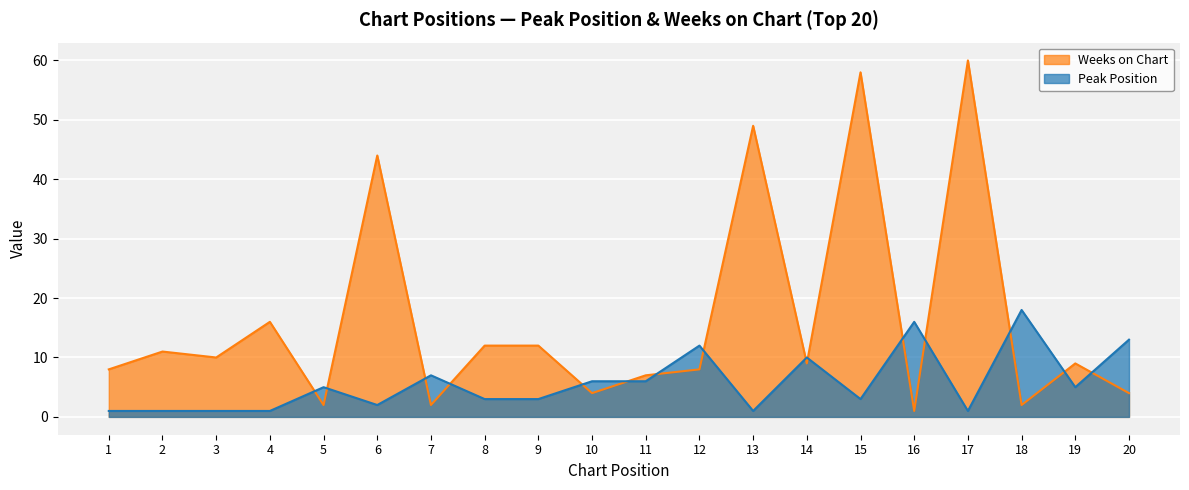

Where is the first local maximum for Weeks on Chart?

2